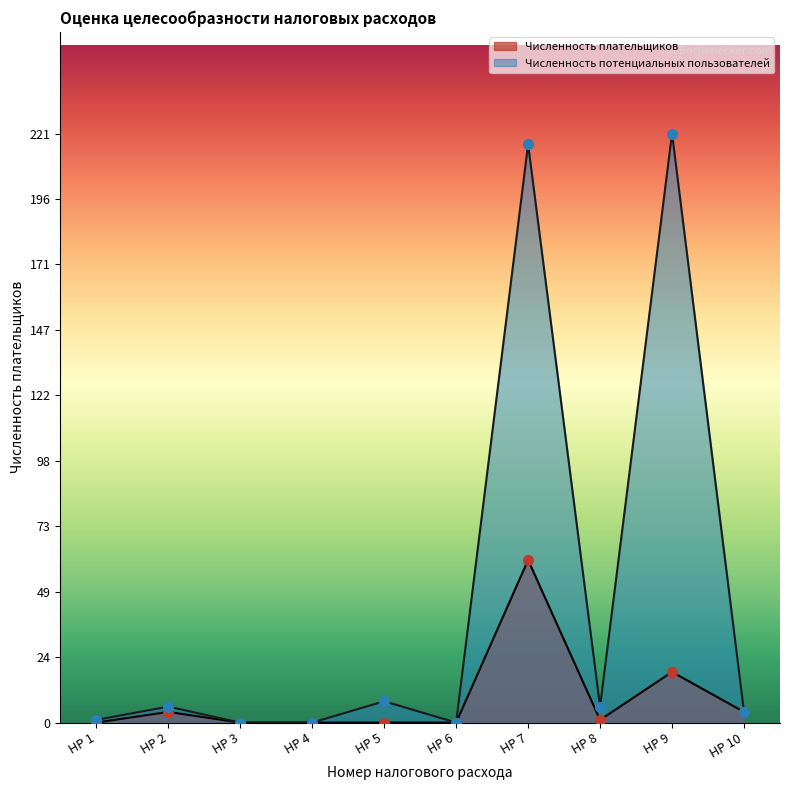

List the series in order of their peak value, lowest first.

Численность плательщиков, Численность потенциальных пользователей